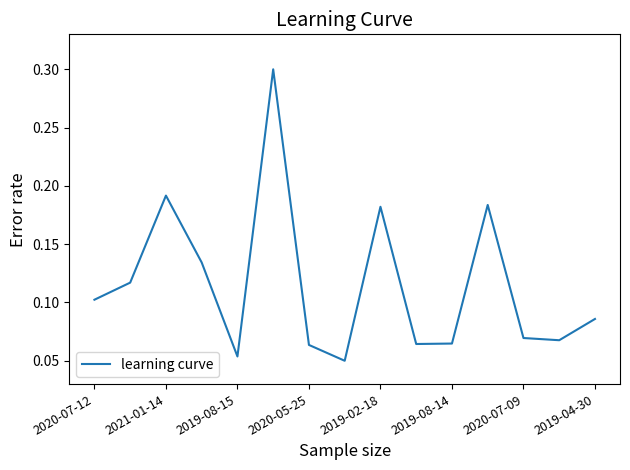

What is the maximum value shown in the chart?

0.3